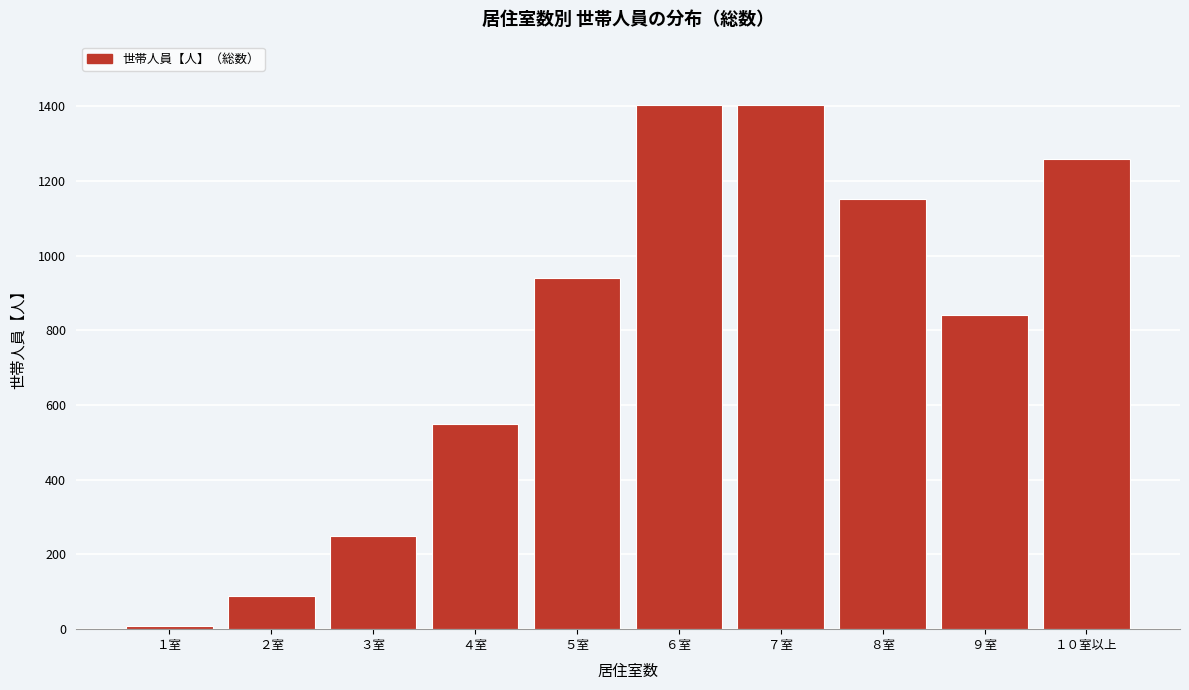

What is the maximum value shown in the chart?

1404